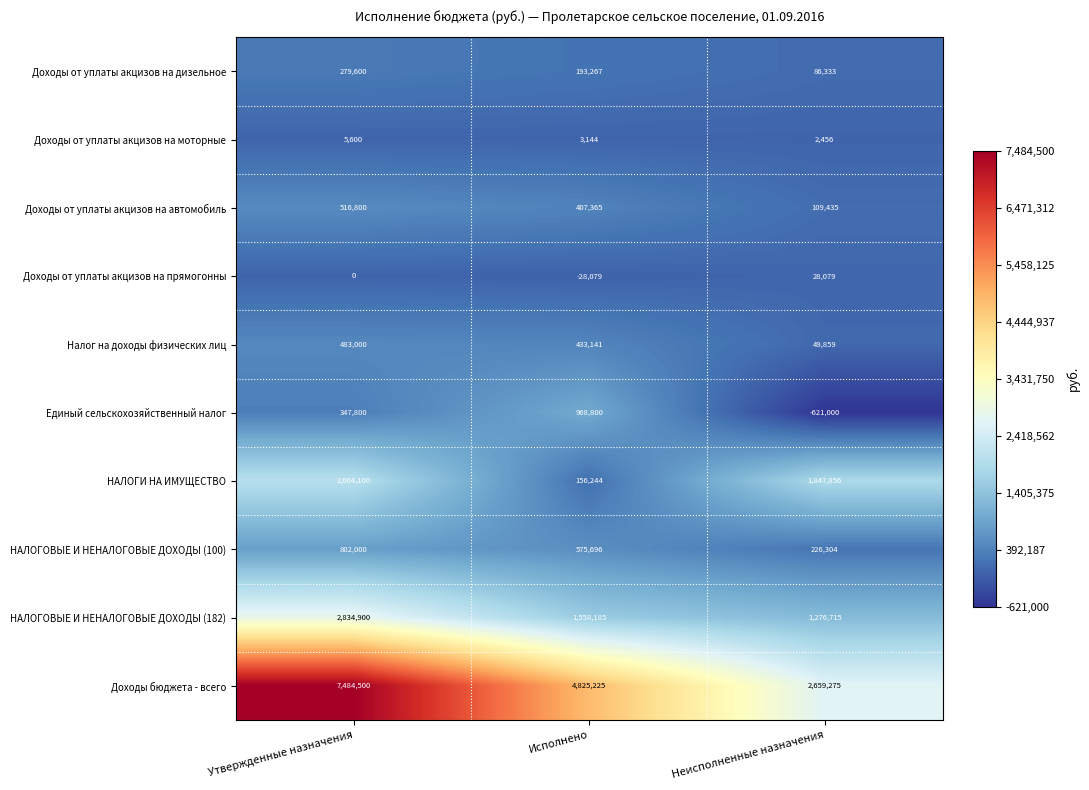

What is the difference between the Налог на доходы физических лиц values at Утвержденные назначения and Исполнено?

49859